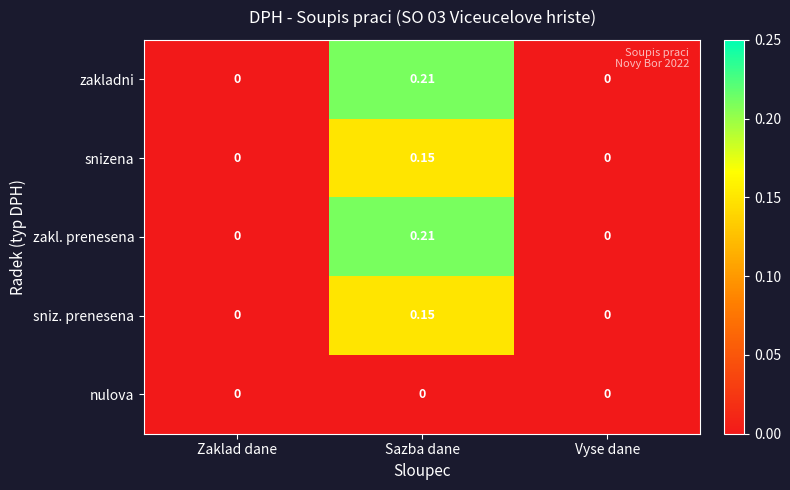

At which category is the sum across all series the highest?

Sazba dane